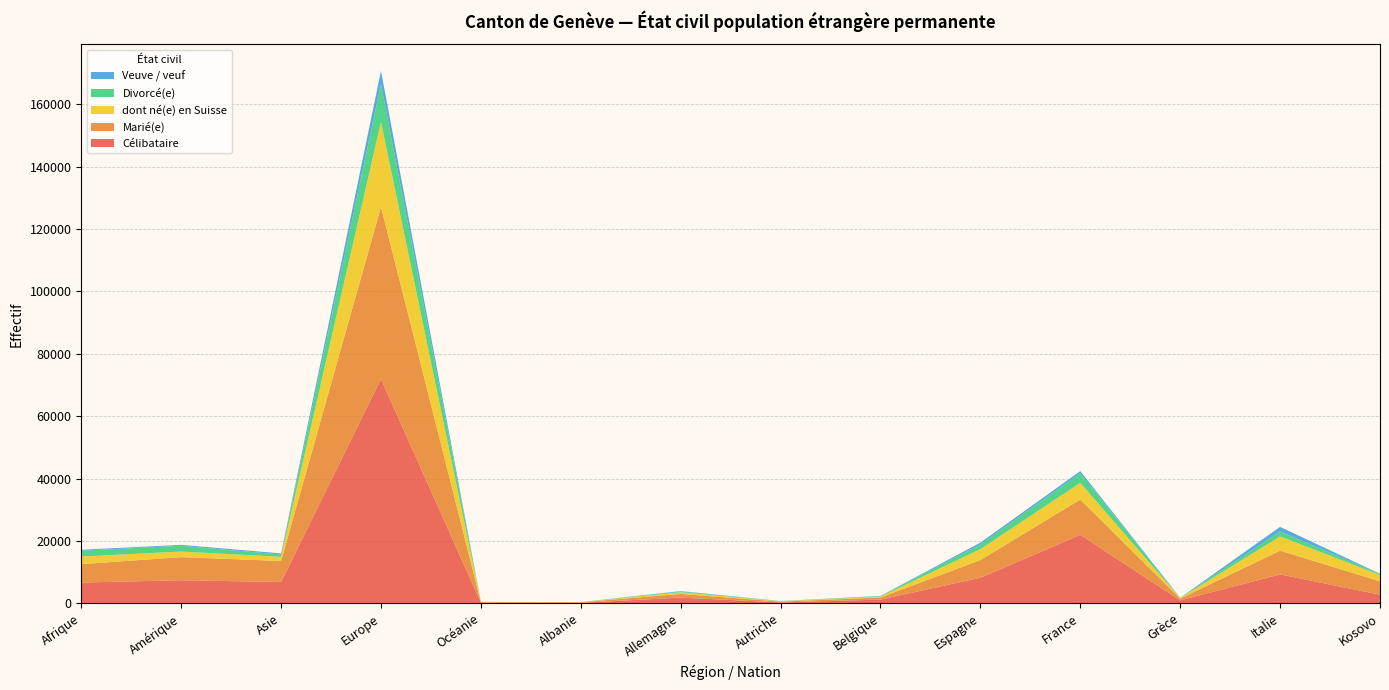

Reading left to right, transcribe all the data shown in this chart.

Célibataire: 6649	7384	6821	71917	193	145	1813	275	1180	8206	21947	930	9255	2747
Marié(e): 5886	7414	6728	55218	193	174	1195	247	683	5645	11325	552	7615	4292
dont né(e) en Suisse: 2464	1786	1370	27275	37	48	513	123	274	3521	5352	192	4588	2019
Divorcé(e): 1851	1865	713	12161	26	12	258	47	167	1472	3072	60	1601	290
Veuve / veuf: 320	285	361	4173	6	7	134	37	53	603	693	34	1443	108